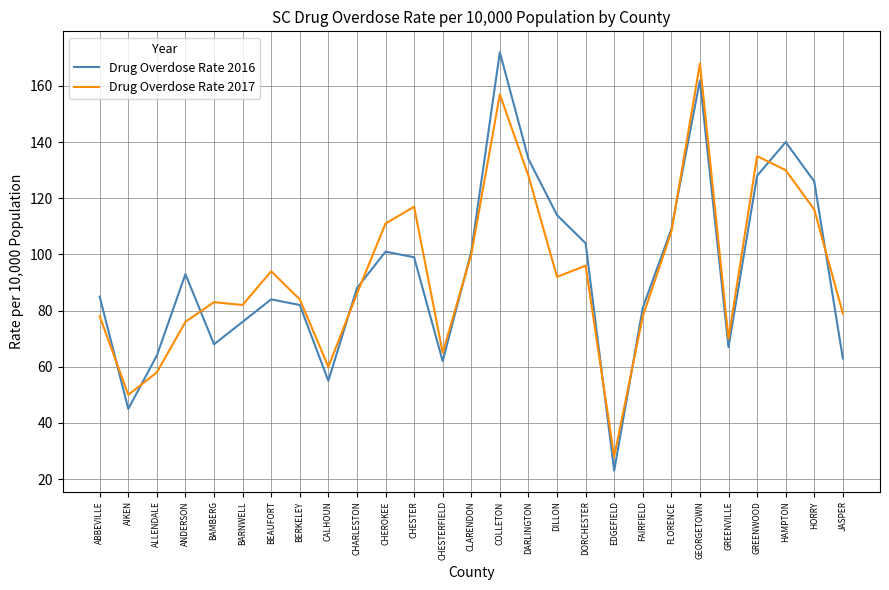

What position from the right is GEORGETOWN?

6